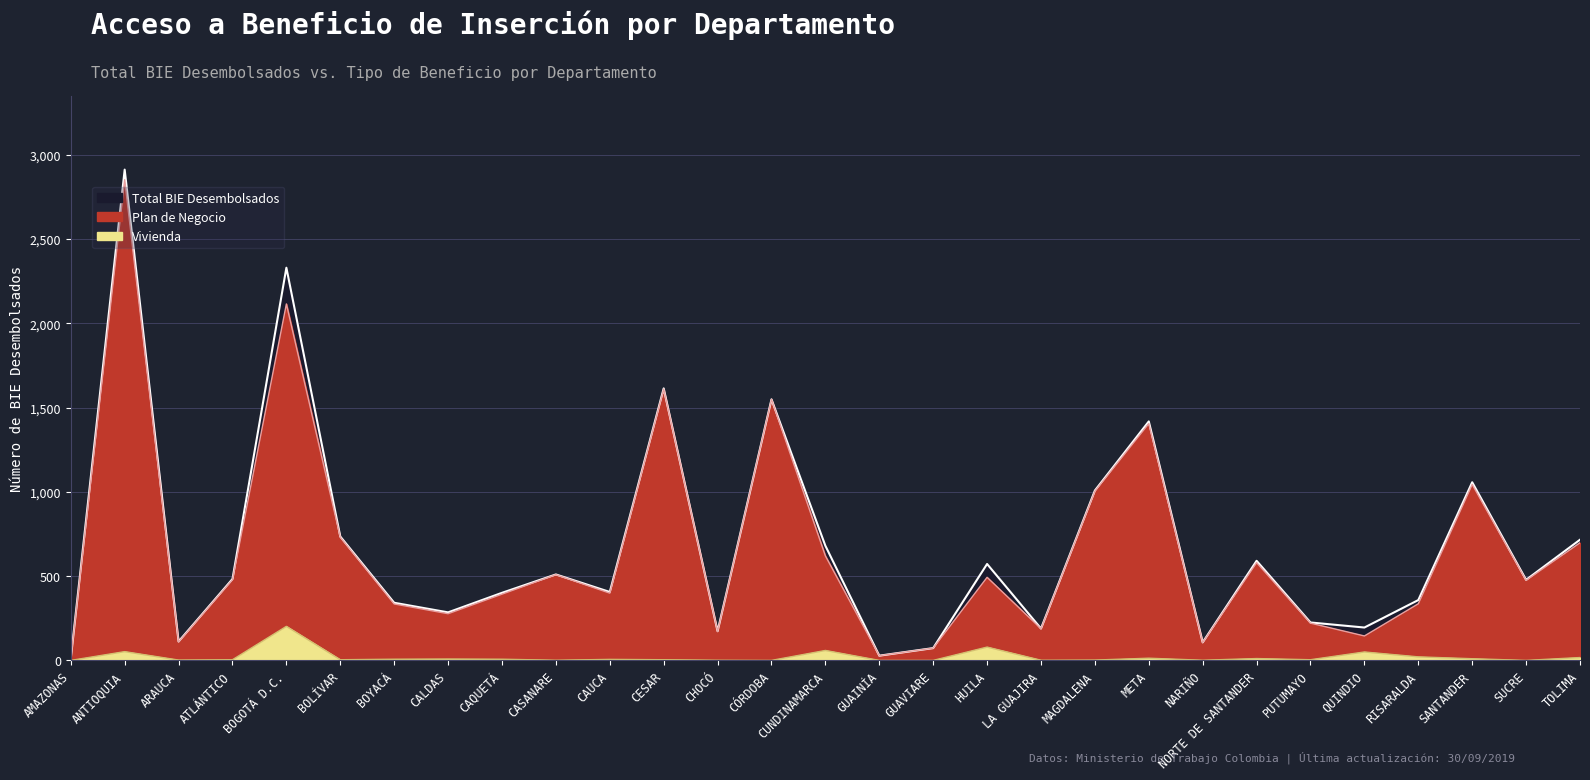

What is the greatest value displayed?

2912